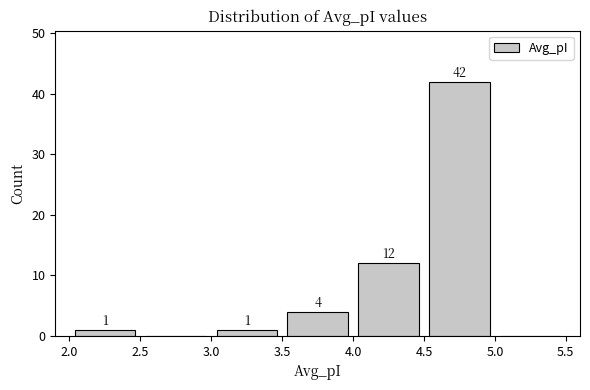

Which range on the x-axis has the tallest bar?

4.5 to 5.0